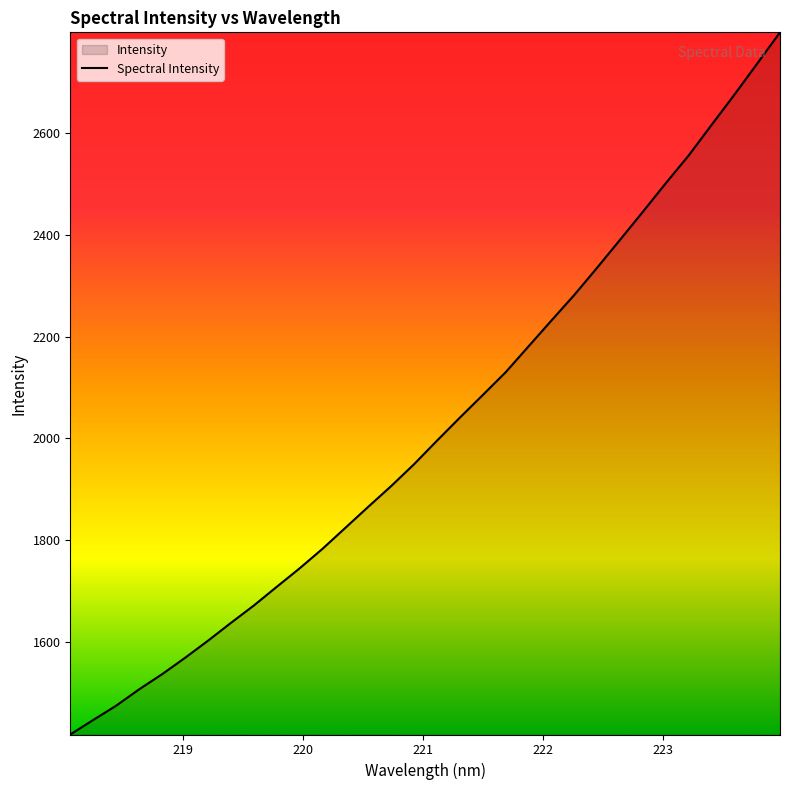

What is the sum of all values?

64640.5